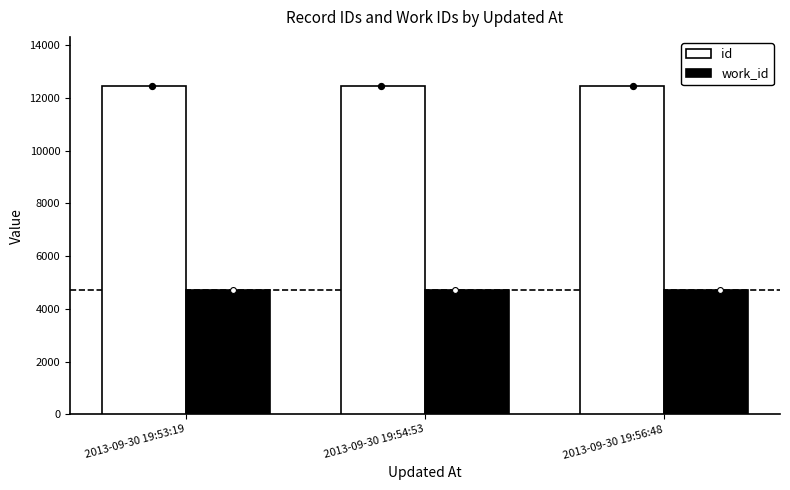

At which category is the sum across all series the highest?

2013-09-30 19:56:48